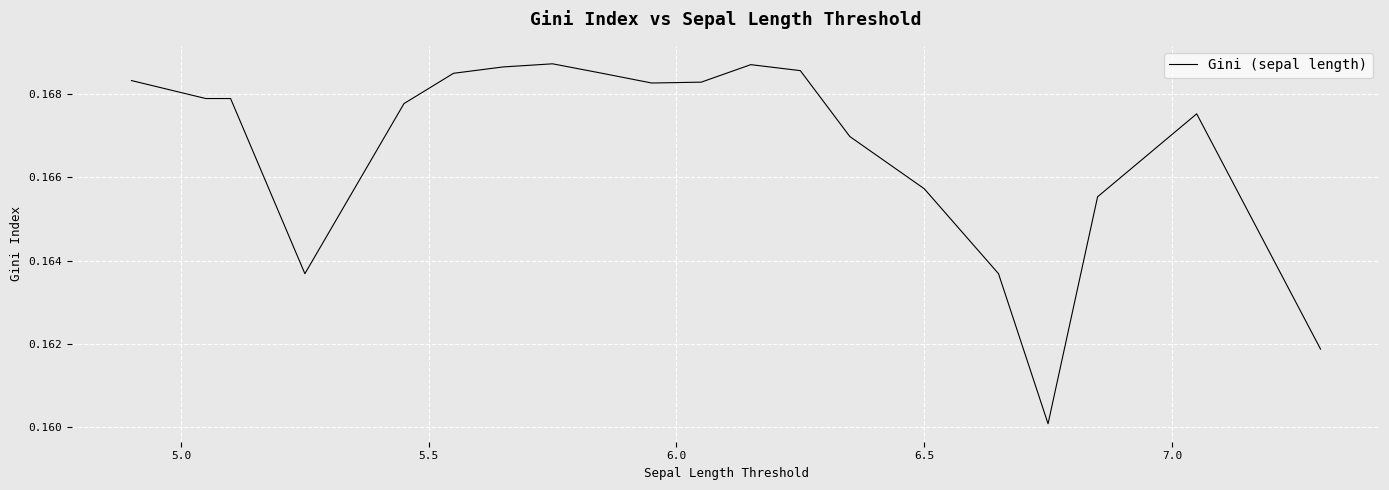

Does the chart display data point markers on the line(s)?

No